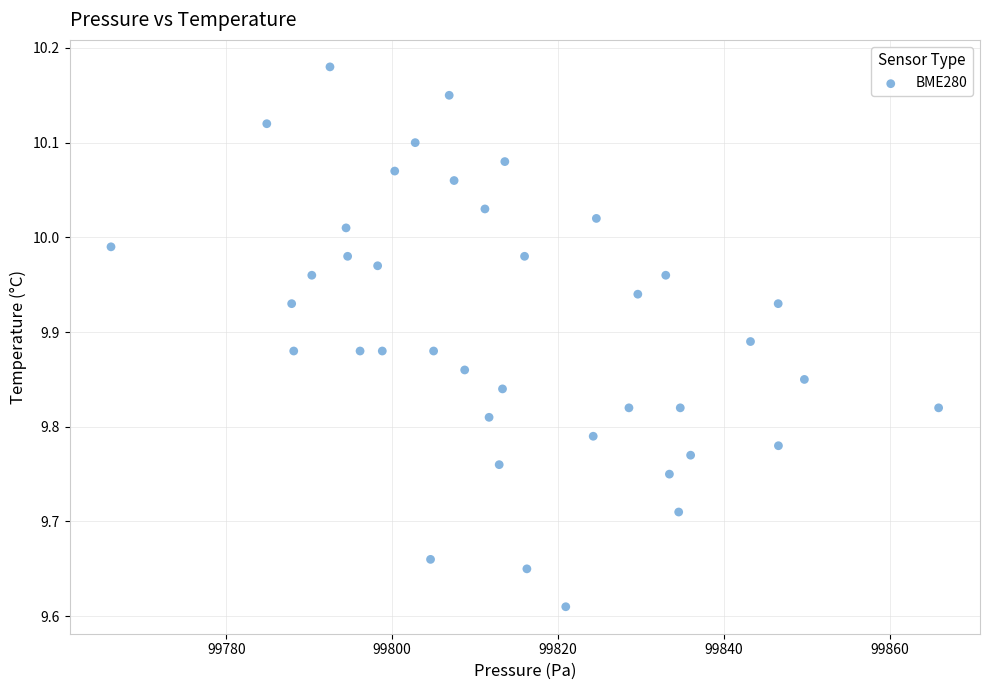

What is the range of Y values (max minus min)?

0.6